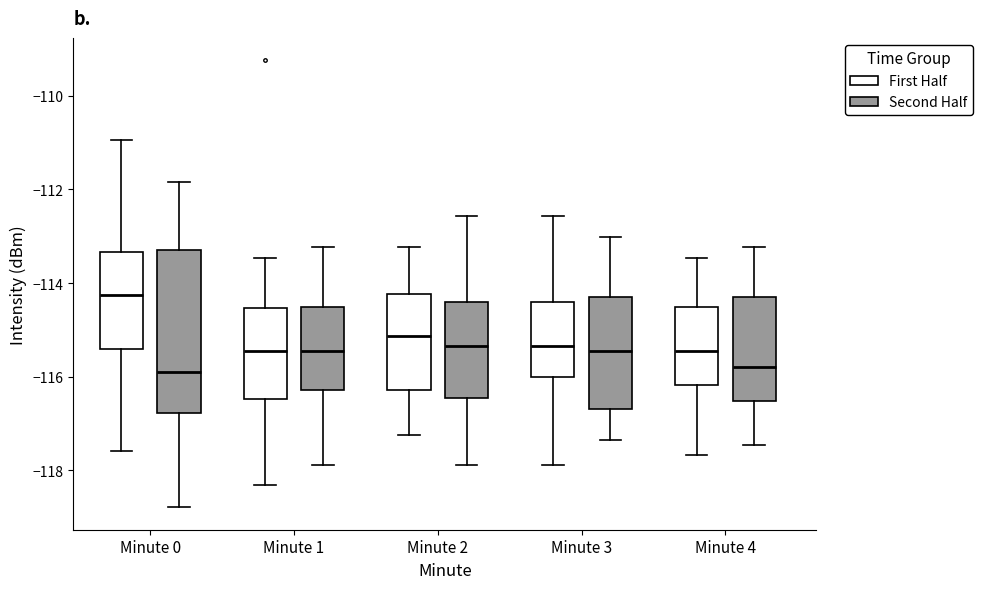

Where is the upper edge of the box for Minute 1 (Second Half) on the y-axis? The values are not printed on the chart, so give them approximately, as read against the axis.

-114.6